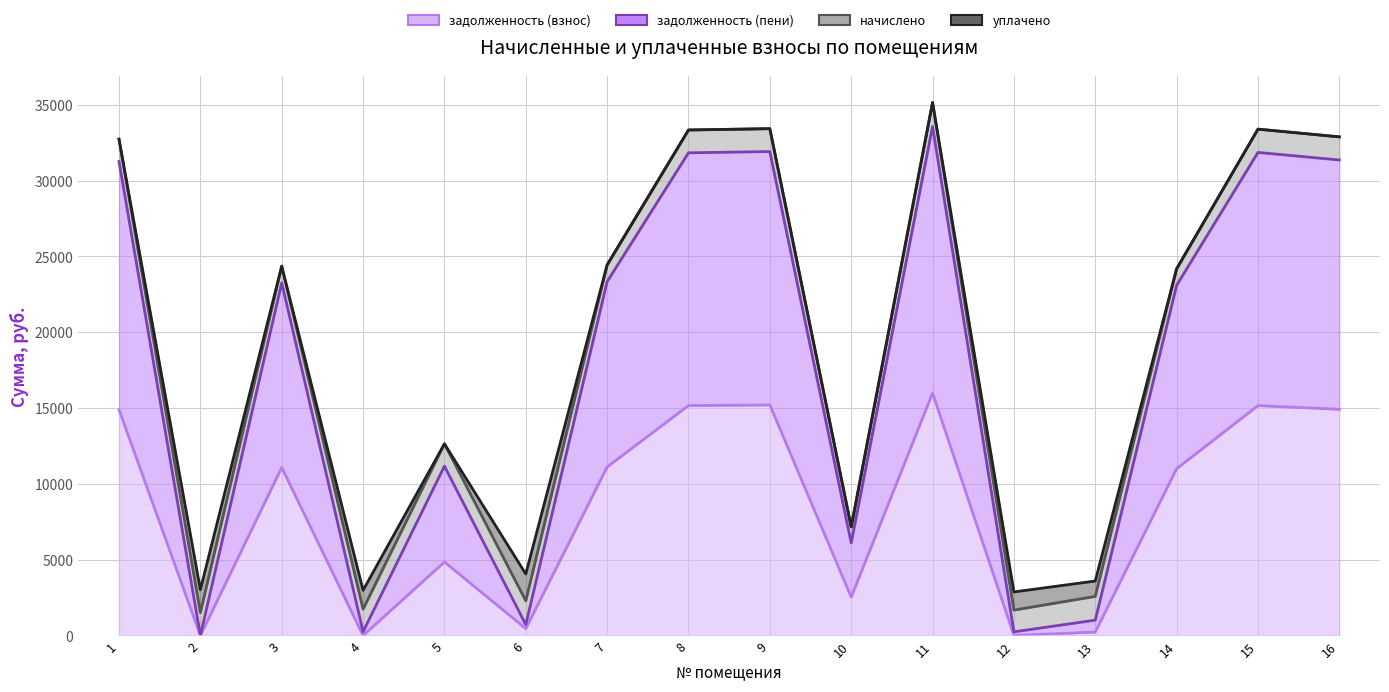

In задолженность (пени), how many points are higher than both neighbors (excluding endpoints)?

5